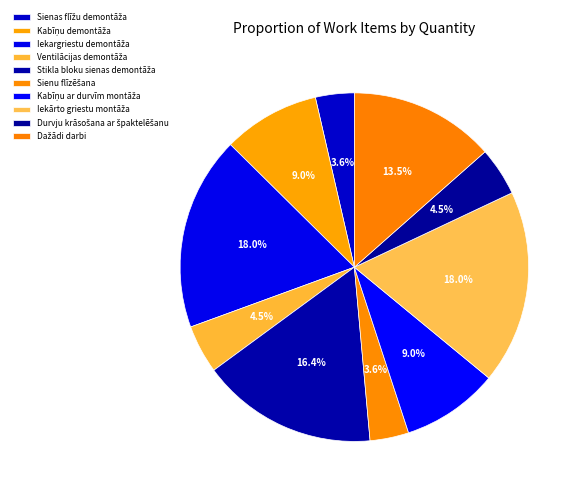

Count the number of slices in the pie.

10